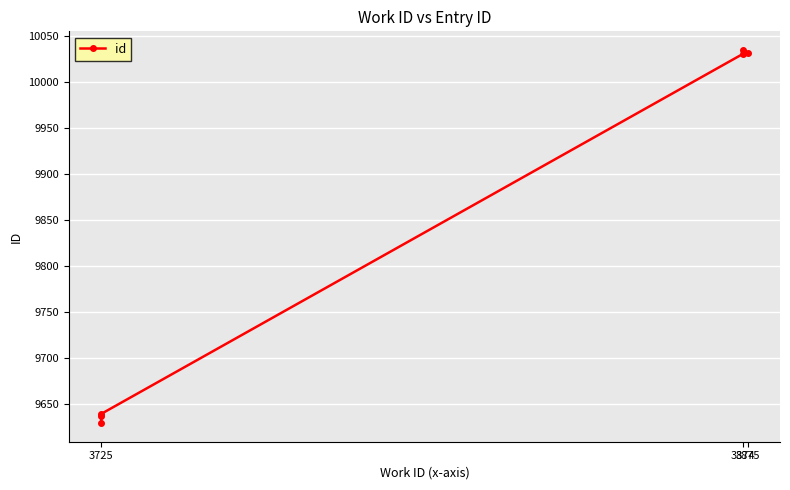

How many lines are shown in the chart?

1